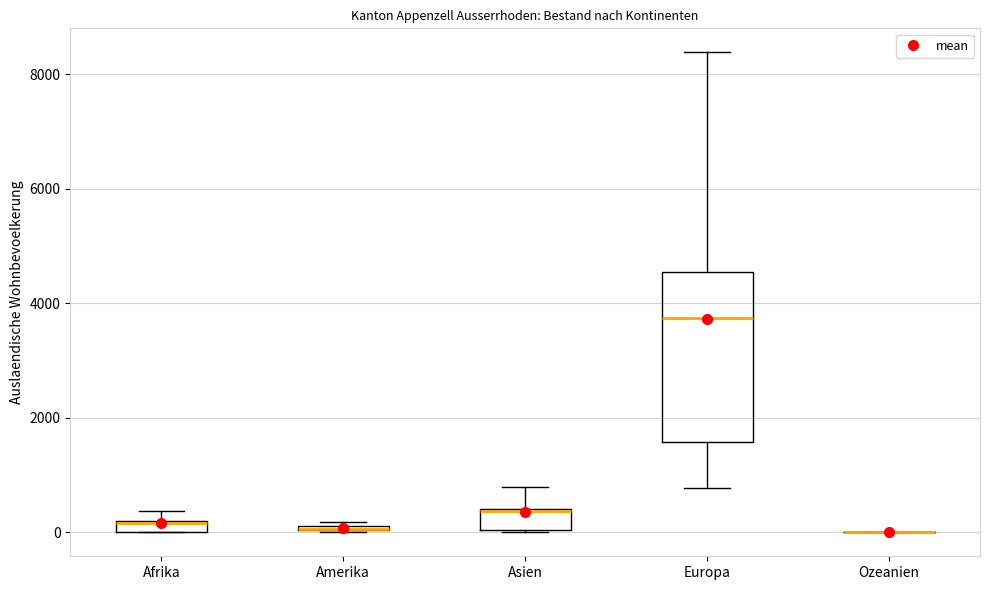

Comparing the boxes themselves (not the whiskers), which one is the tallest?

Europa